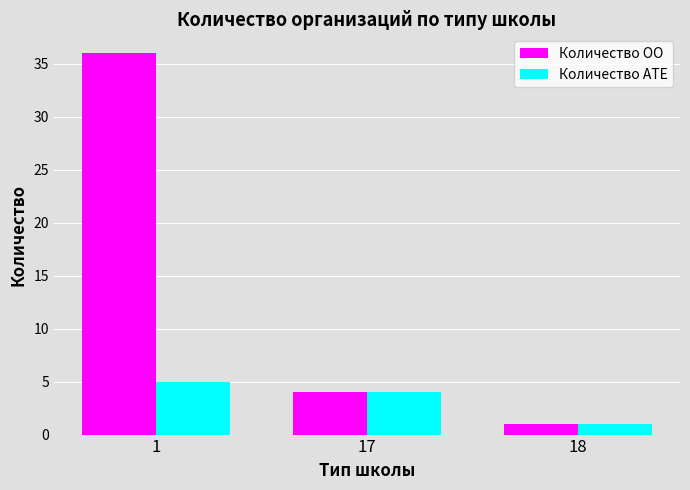

Count the number of categories in the chart.

3